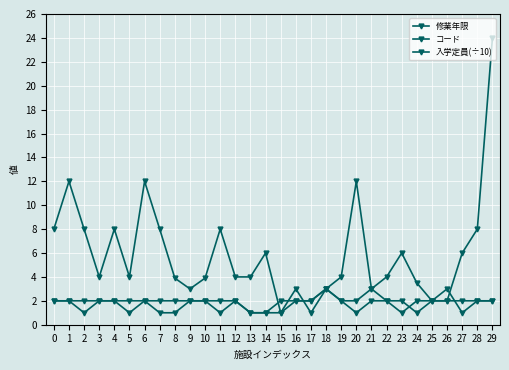

True or false: 修業年限 and コード intersect in this chart.

True